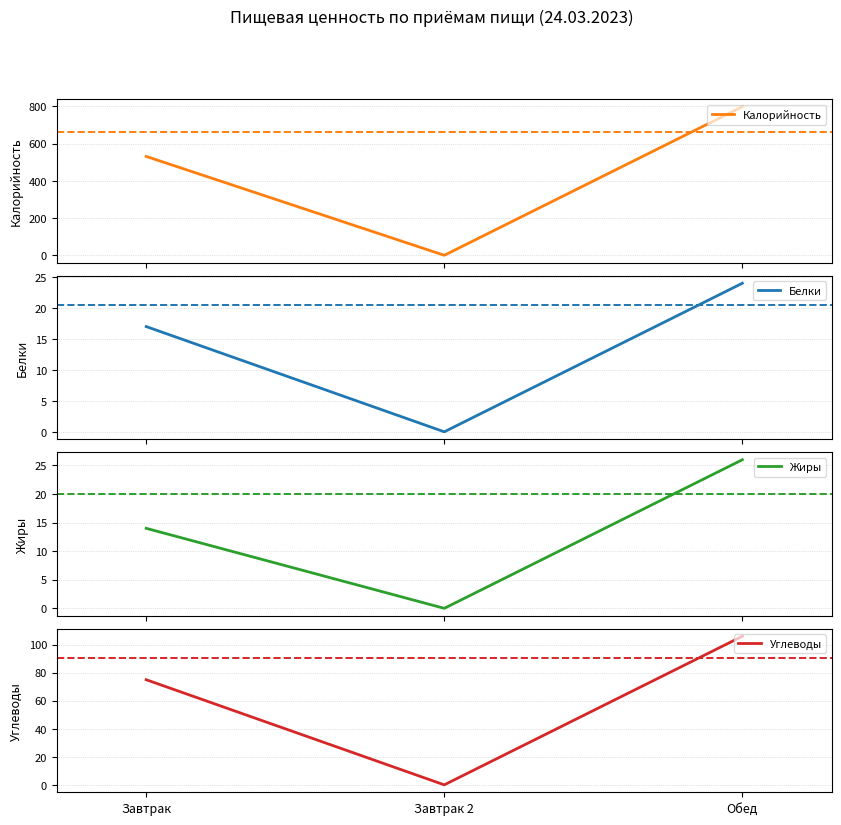

At which label does Углеводы first exceed 75?

Обед